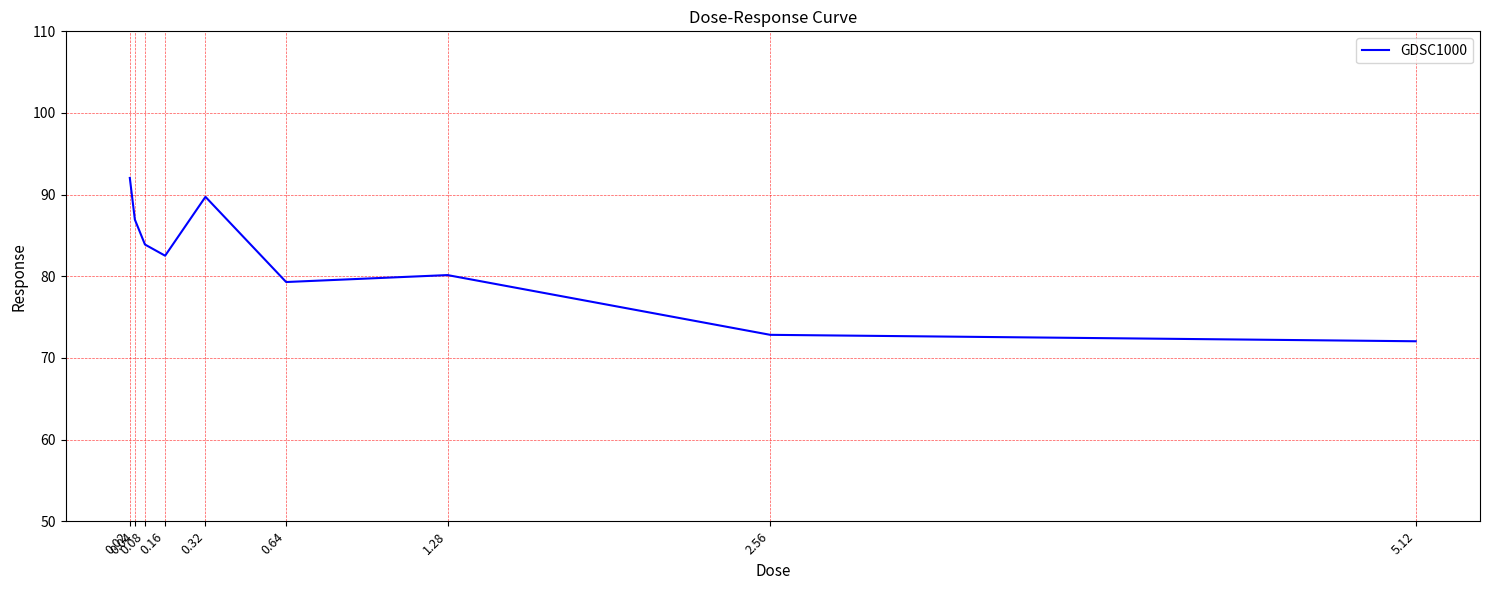

Which category has the highest value across all series?

0.02